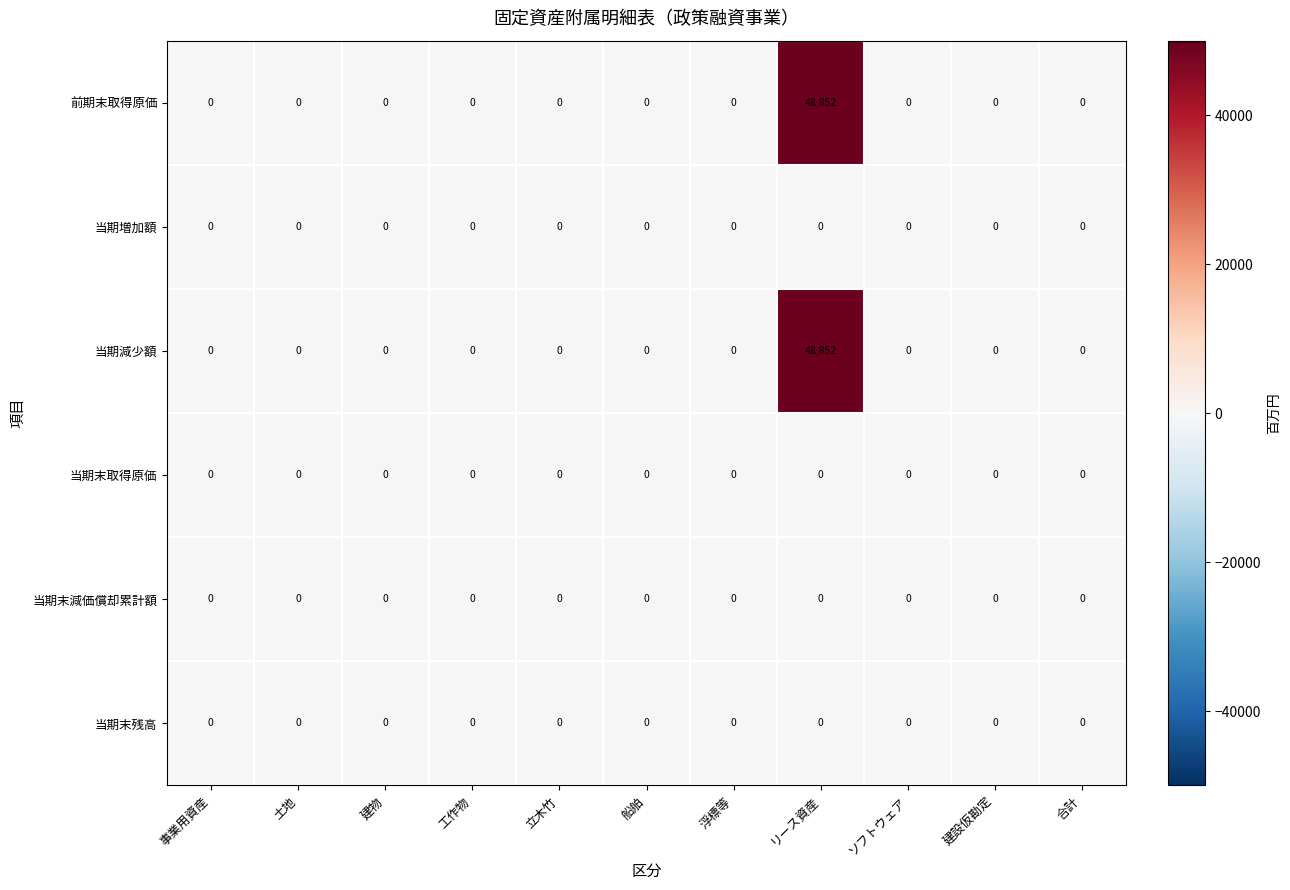

What is the difference between the maximum and second lowest values in the 前期末取得原価 series?

48852